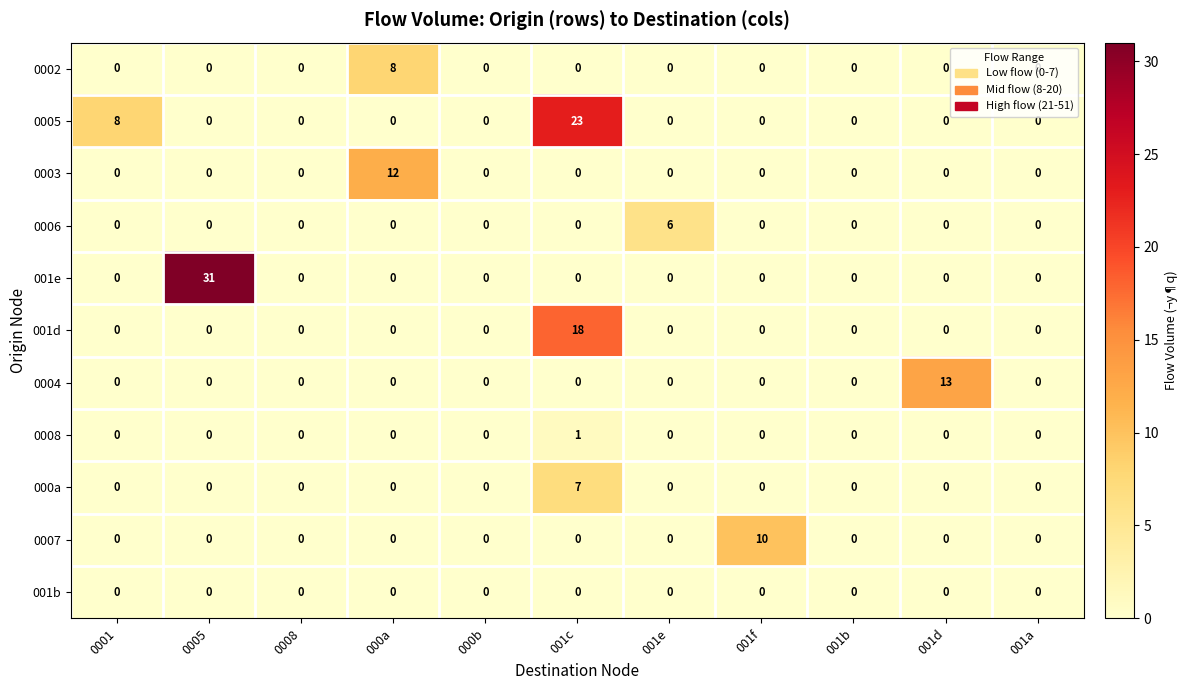

What is the sum of all 0007 values?

10